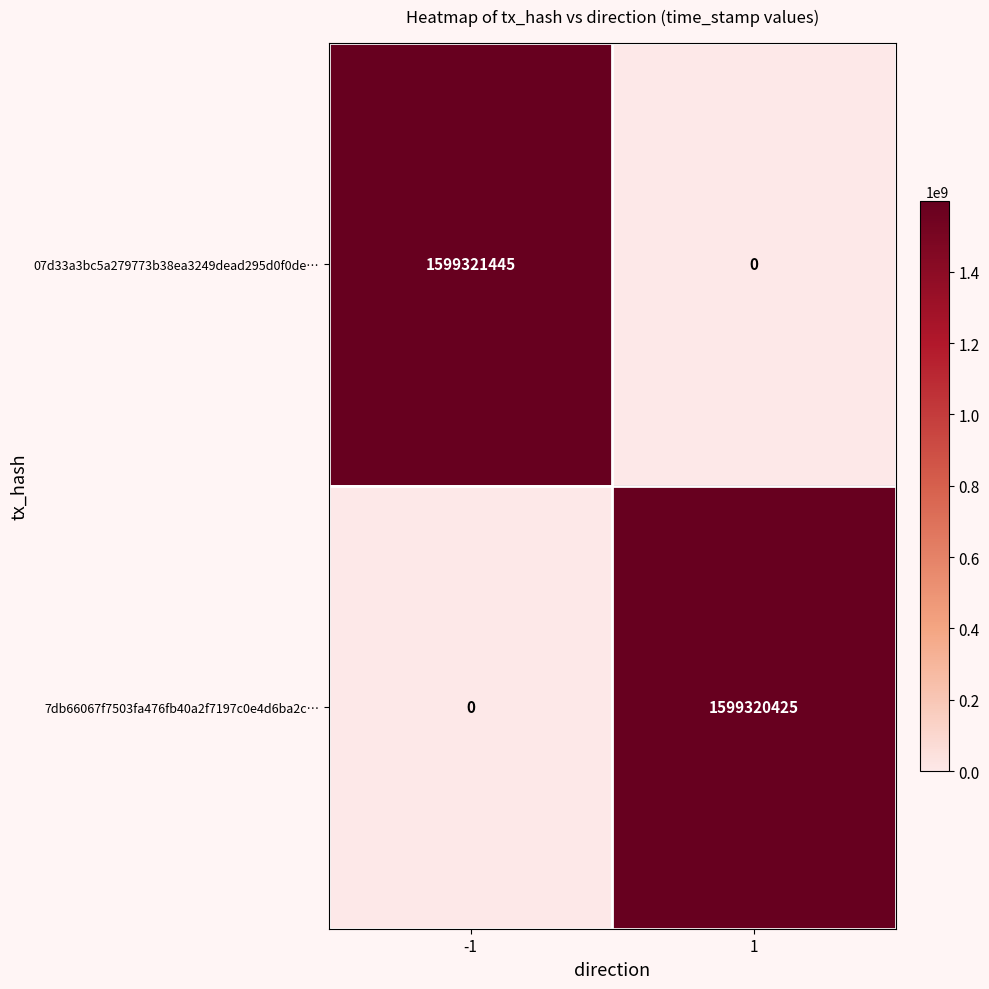

The value of 7db66067f7503fa476fb40a2f7197c0e4d6ba2c… at -1 is 0. True or false?

True